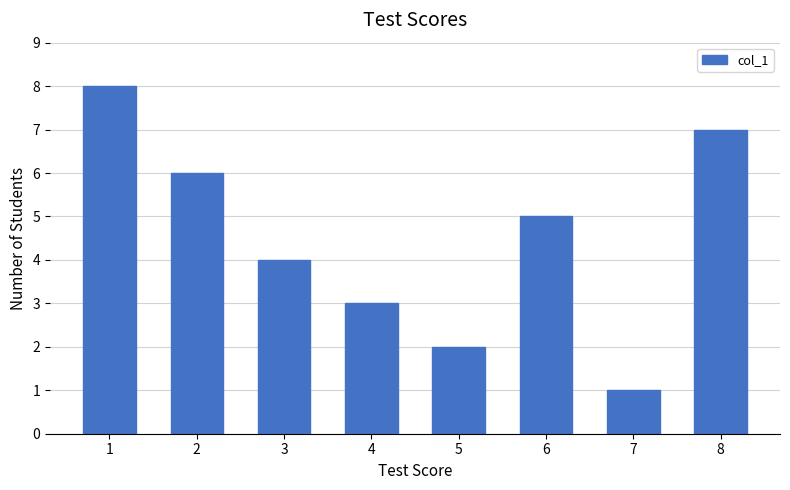

Reading left to right, extract all data points from this chart.

8	6	4	3	2	5	1	7